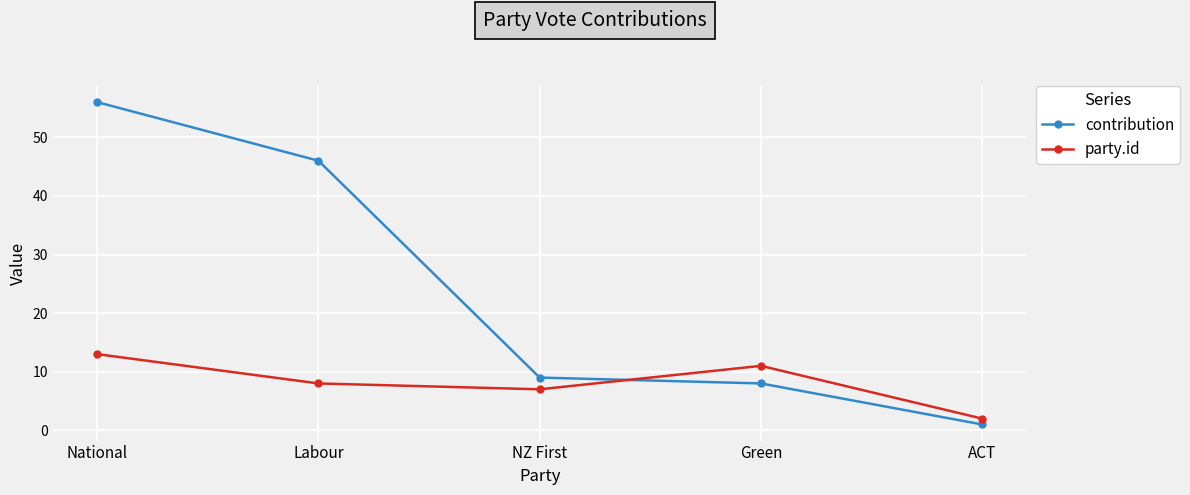

Reading left to right, extract all data points from this chart.

contribution: National=56	Labour=46	NZ First=9	Green=8	ACT=1
party.id: National=13	Labour=8	NZ First=7	Green=11	ACT=2